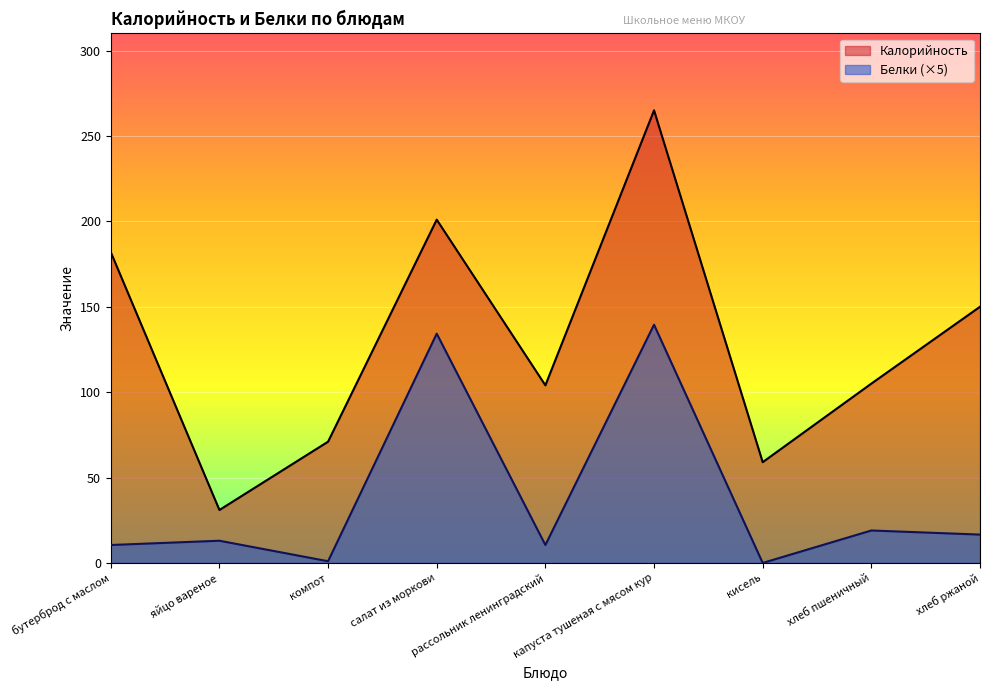

How many interior local valleys does the Белки series have?

3